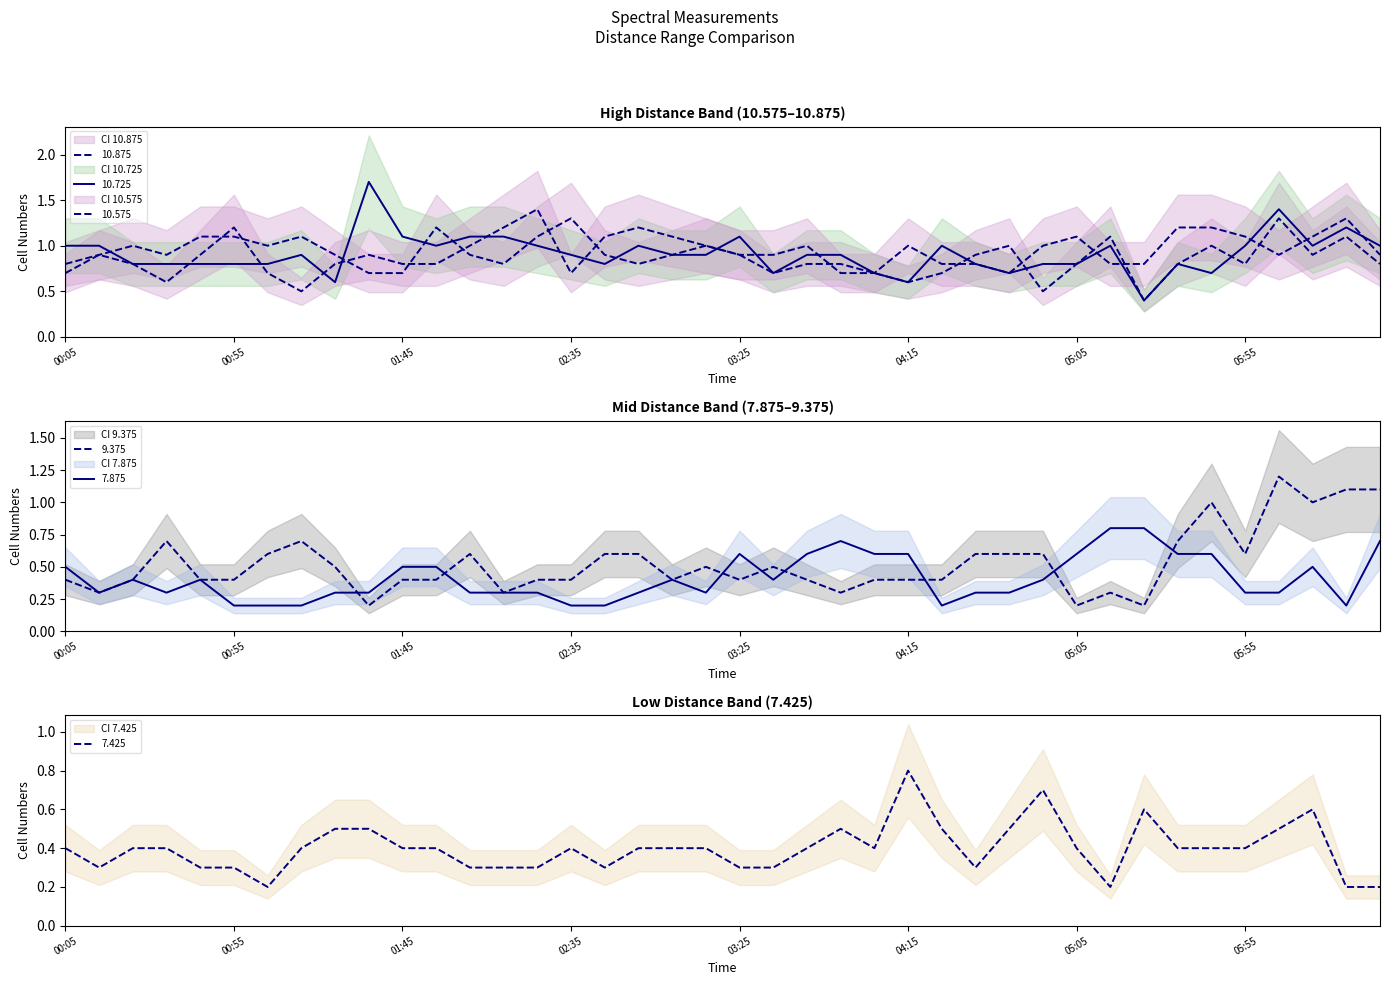

The value of 7.425 at 2009/08/04 02:05 is 0.2. True or false?

False